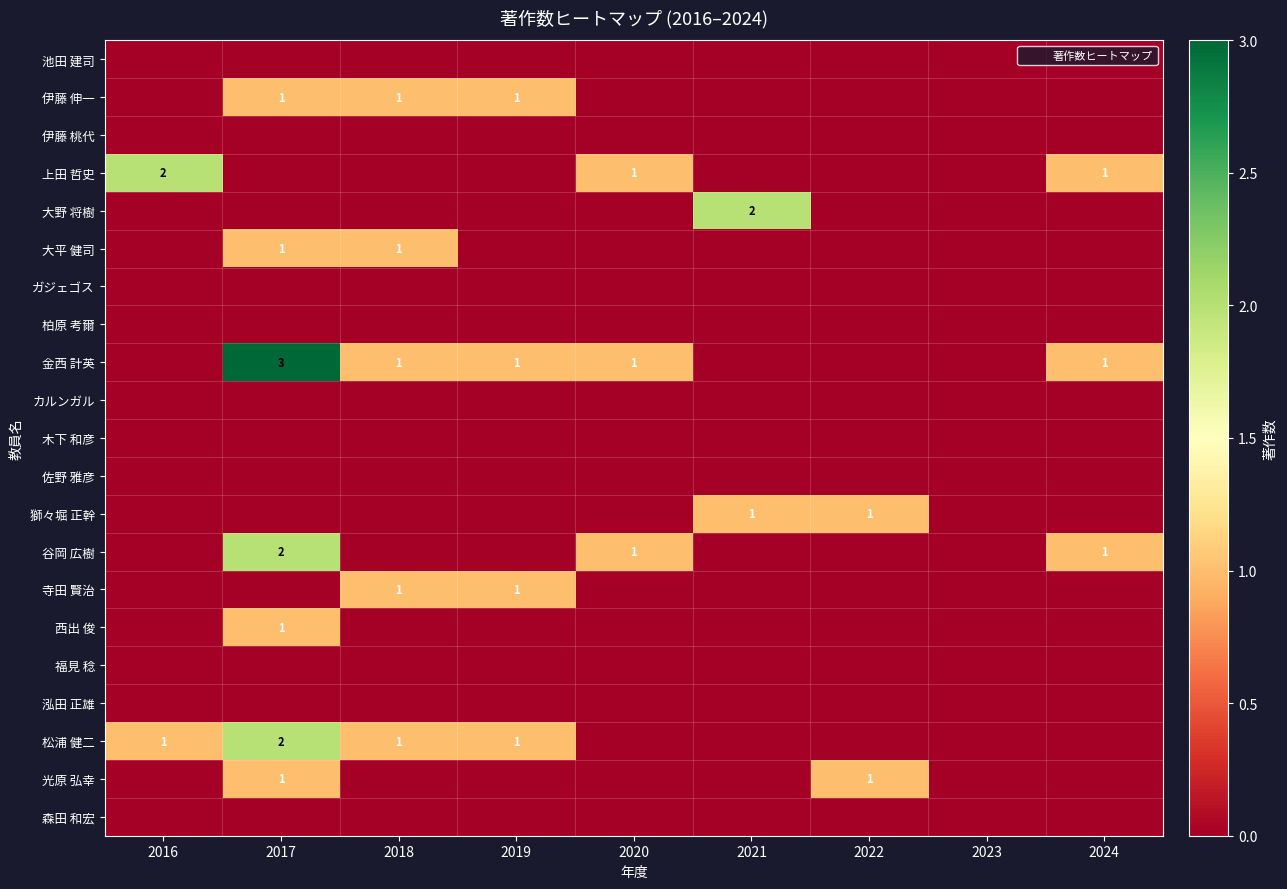

At which category is the sum across all series the highest?

2017